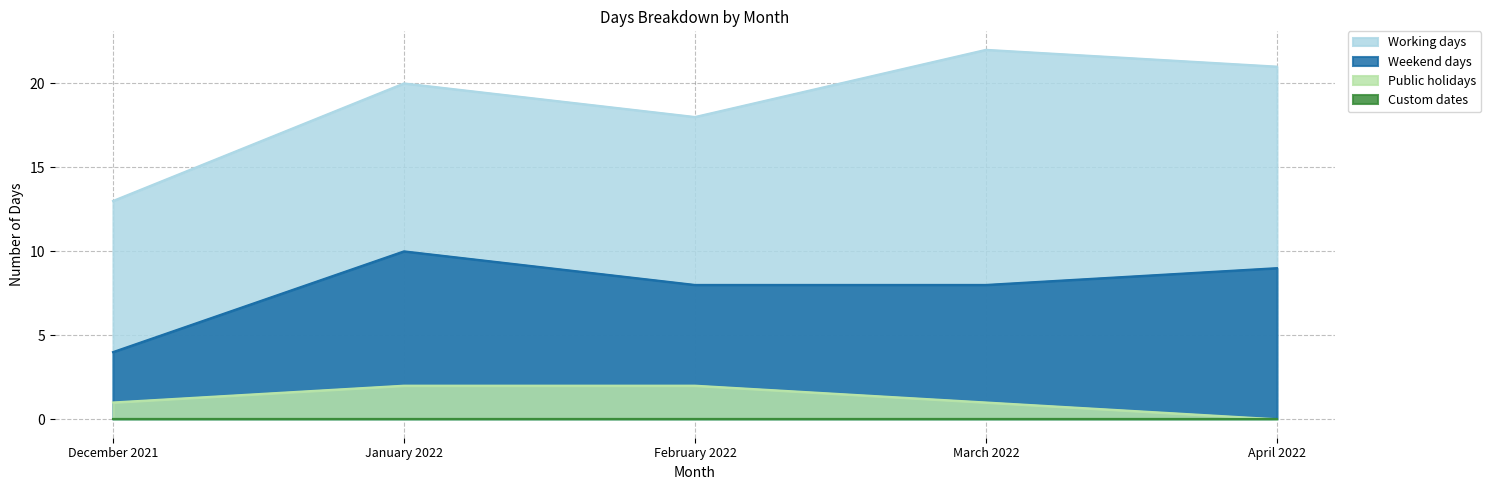

Which series changed the most between February 2022 and April 2022?

Working days